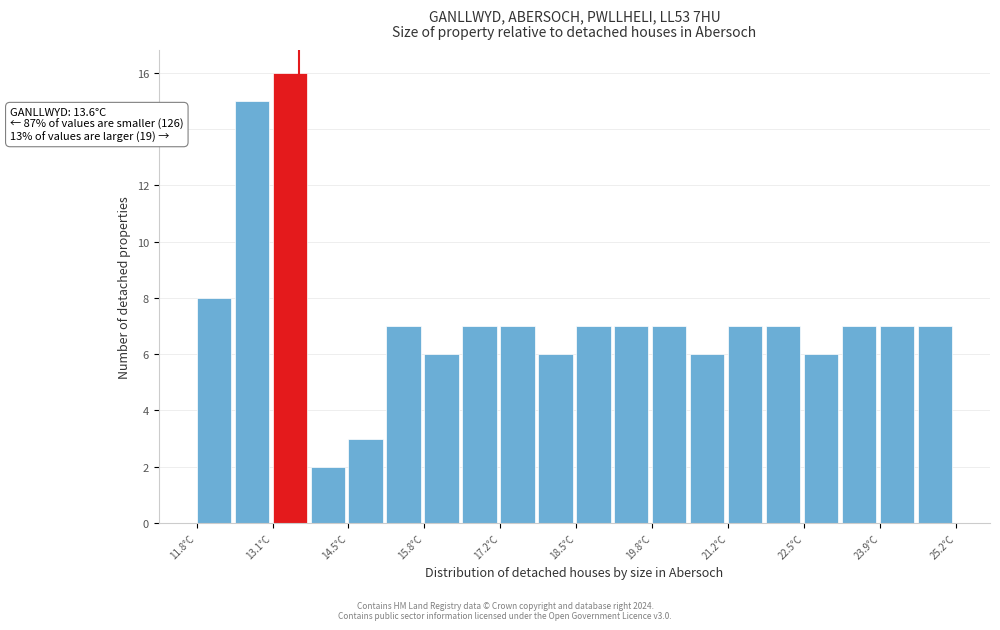

Read against the x-axis, roughly where is the centre of the tallest bar?

13.4